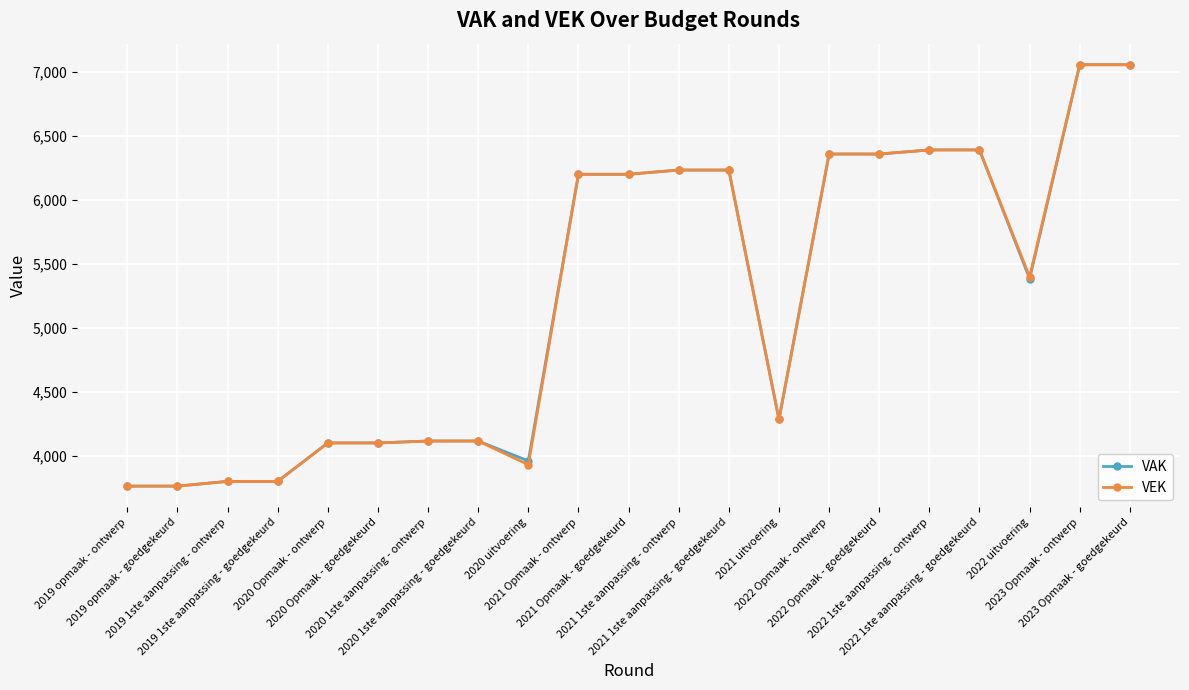

Reading left to right, extract all data points from this chart.

VAK: 3764	3764	3801	3801	4101	4101	4116	4116	3961	6198	6198	6231	6231	4285	6356	6356	6388	6388	5382	7053	7053
VEK: 3764	3764	3801	3801	4101	4101	4116	4116	3931	6198	6198	6231	6231	4284	6356	6356	6388	6388	5397	7053	7053